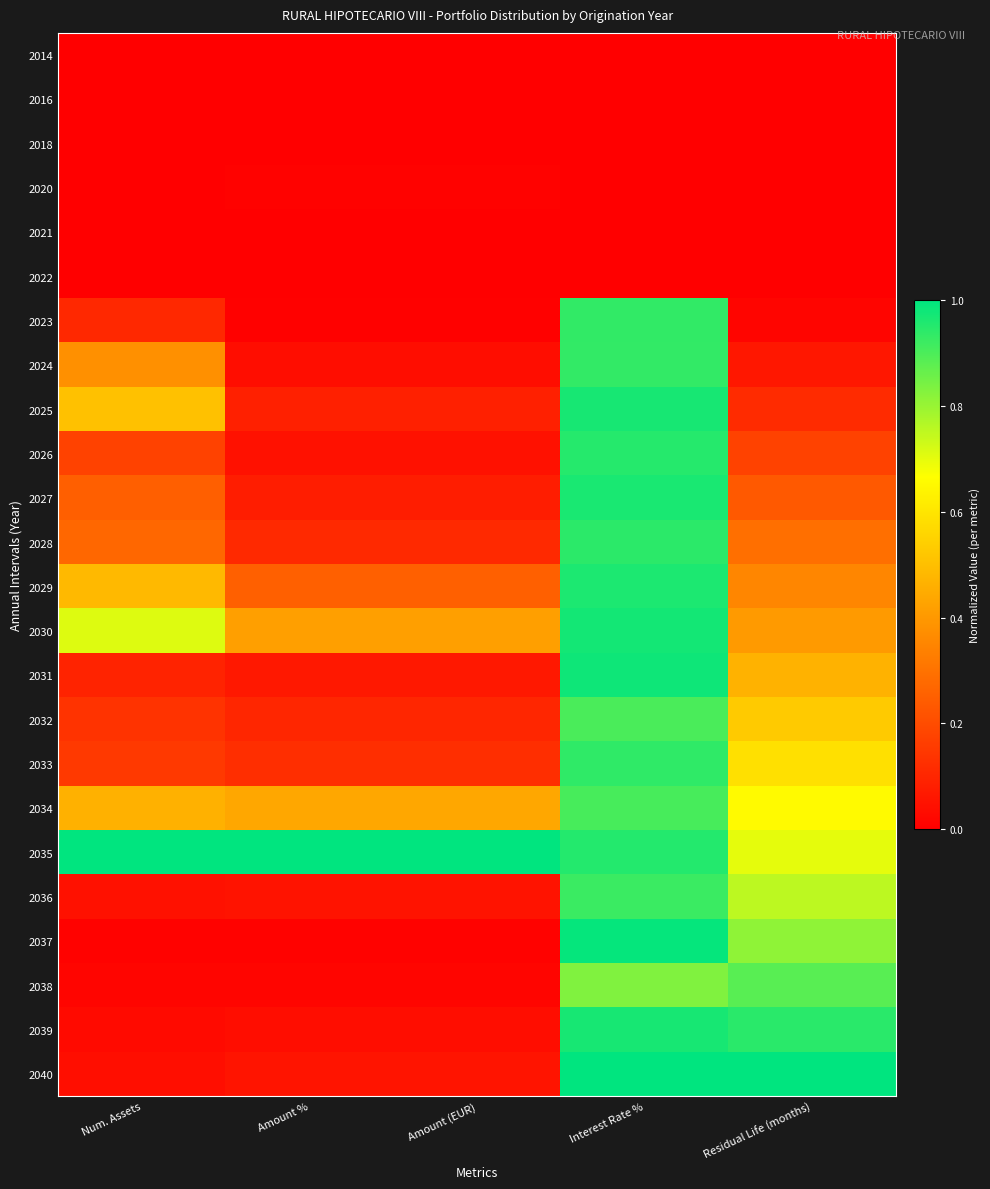

What is the spread (max minus min) of values at Interest Rate %?

1.0